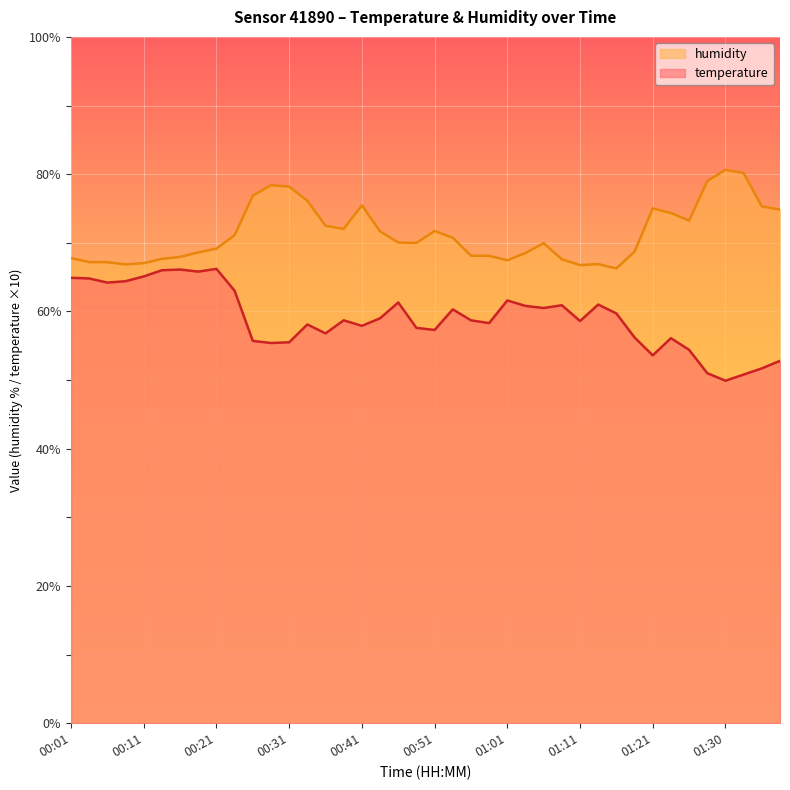

At which label does humidity first exceed 70?

00:24